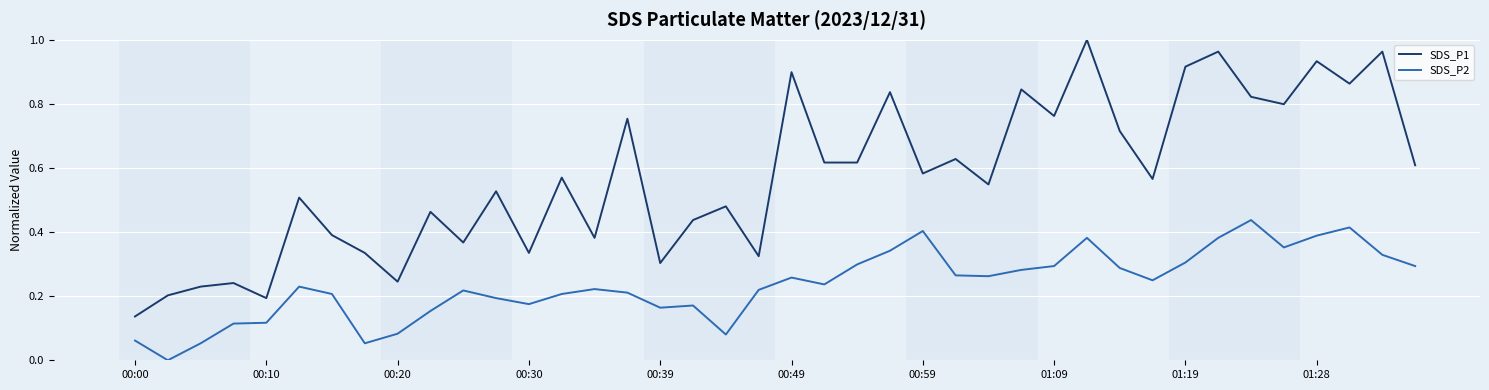

Count the number of categories in the chart.

40